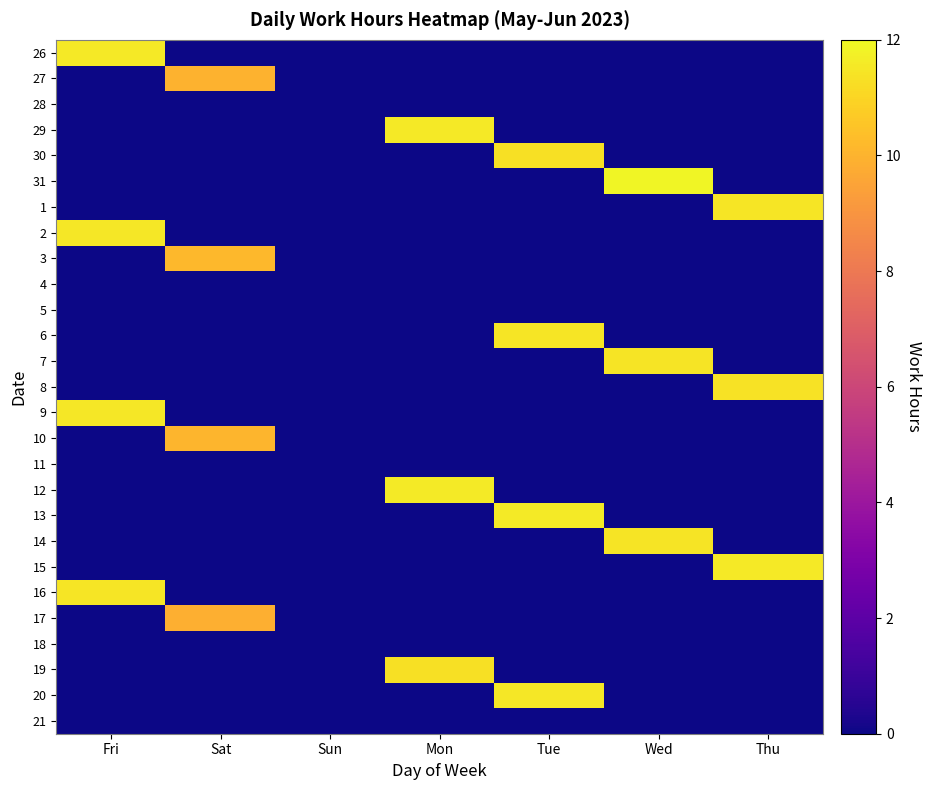

At which category does the chart reach its peak across all series?

Wed